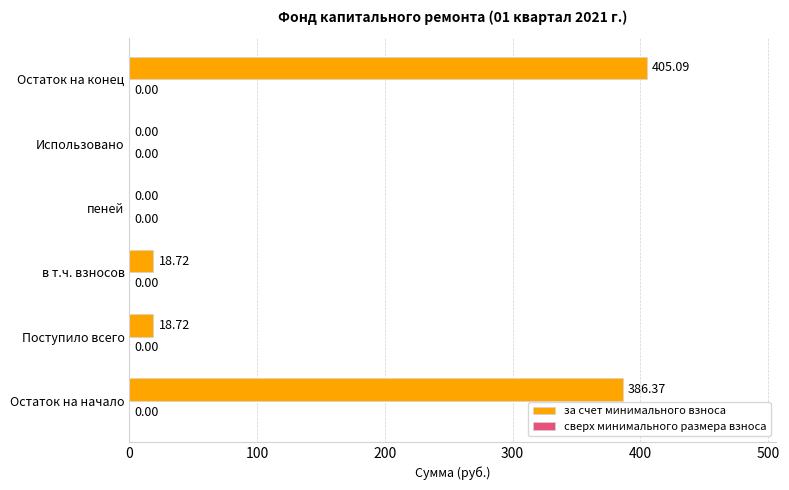

Which category has the highest value across all series?

Остаток на конец